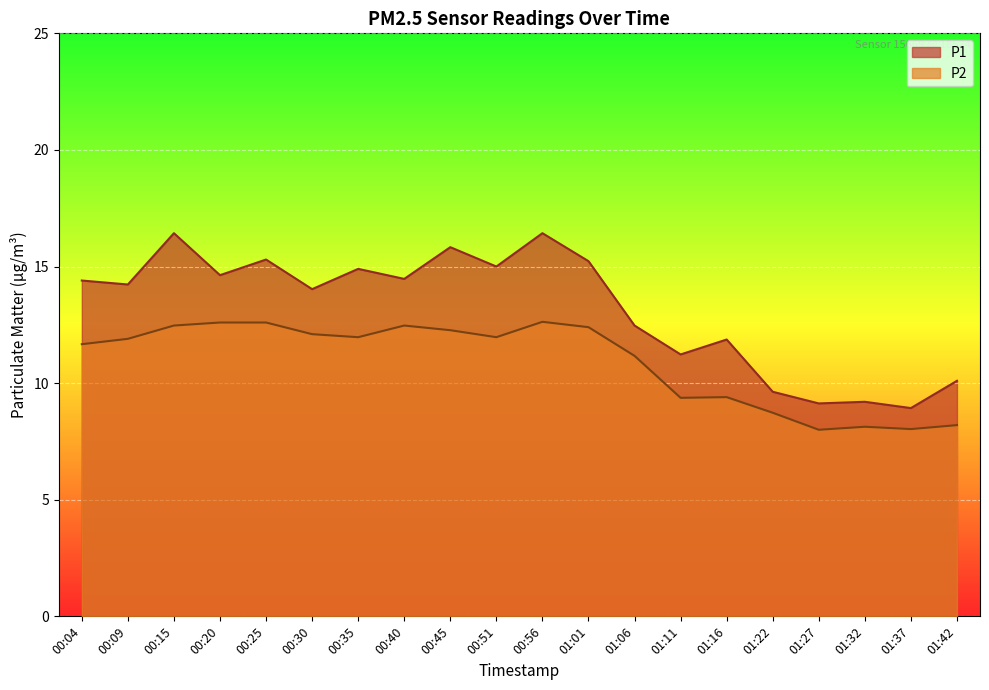

At which label is P2 closest to 10?

01:16